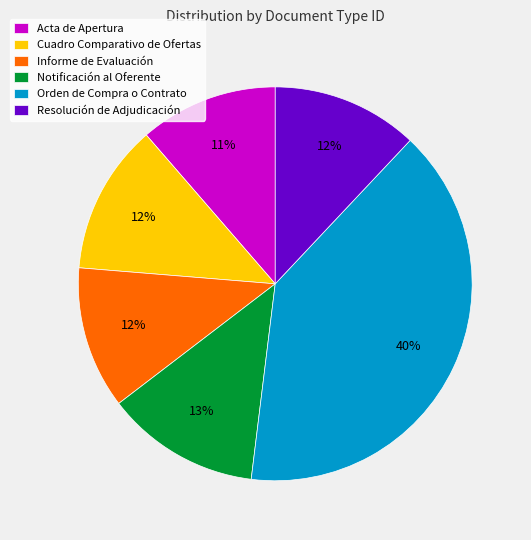

Is it true that Resolución de Adjudicación is 12% of the pie?

True